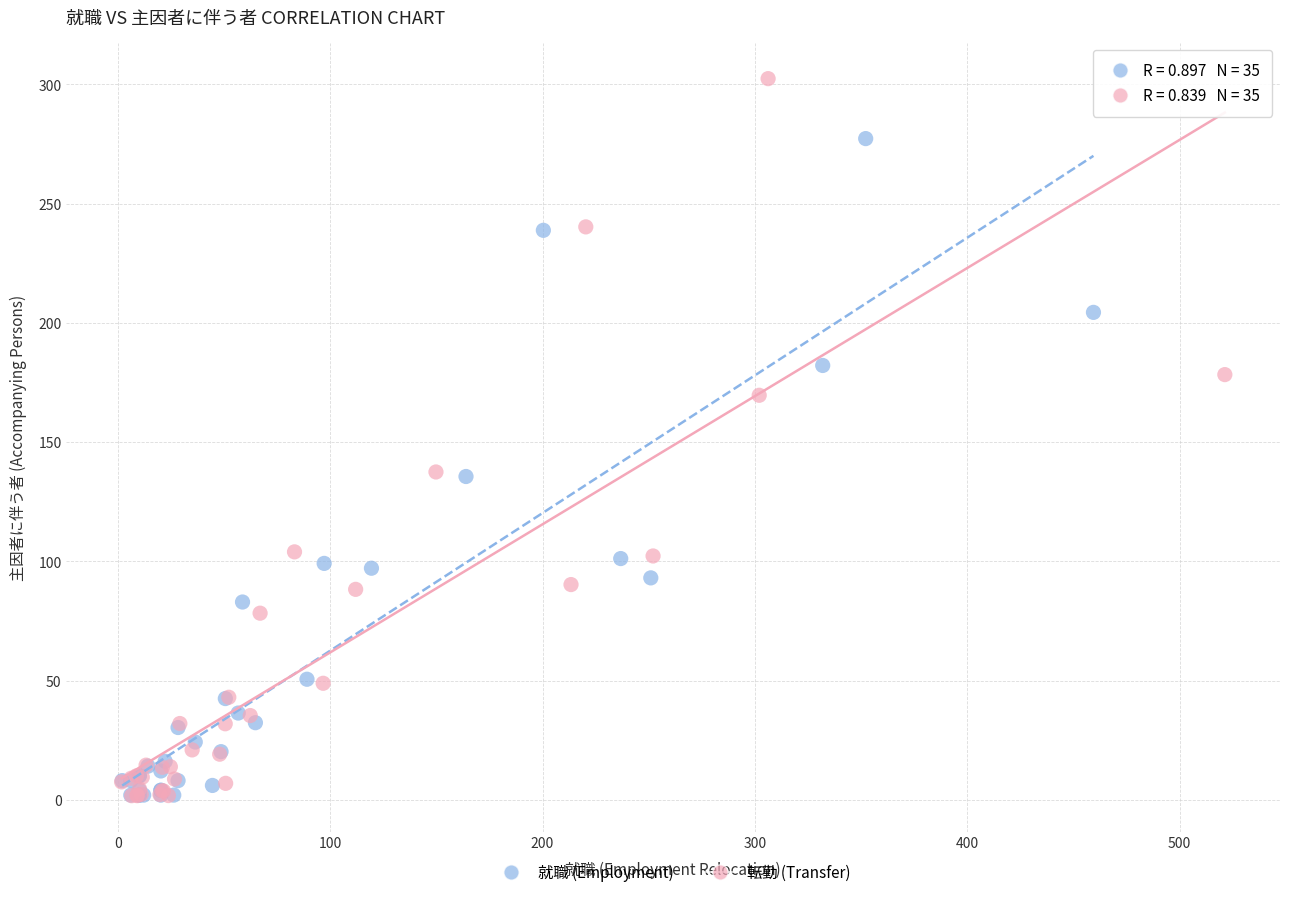

Which series has the widest spread of Y values?

転勤 (Transfer)